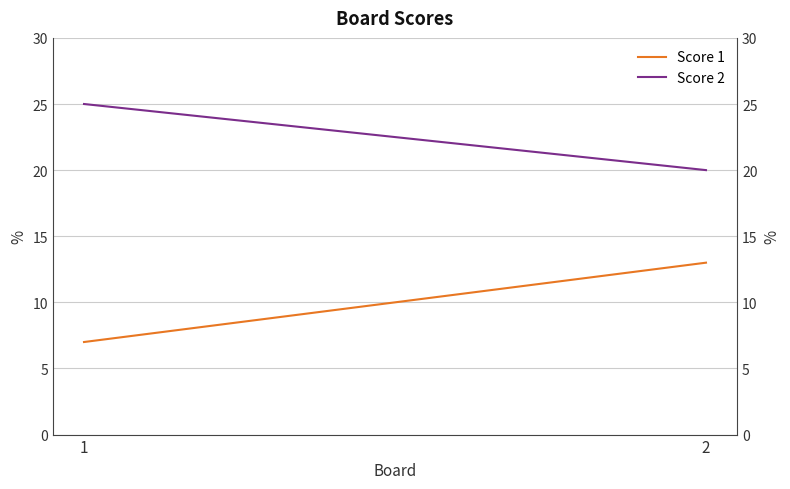

What is the total value across all series at 1?

32